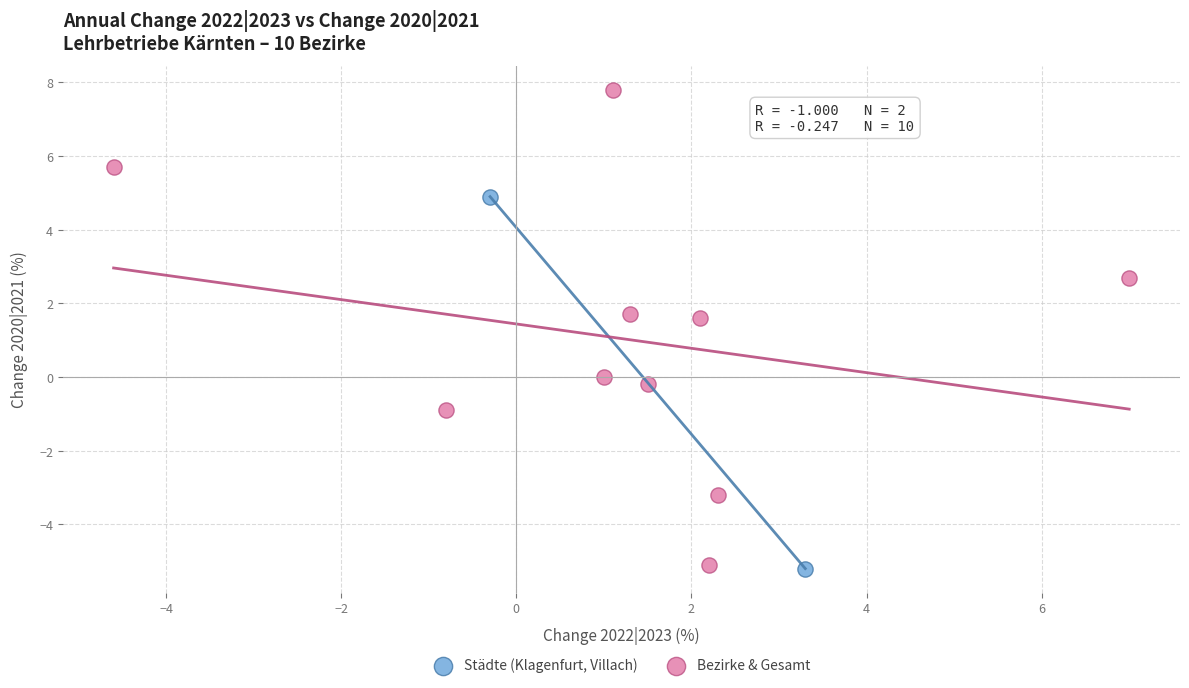

What are all the series names shown in the legend?

Städte (Klagenfurt, Villach), Bezirke & Gesamt